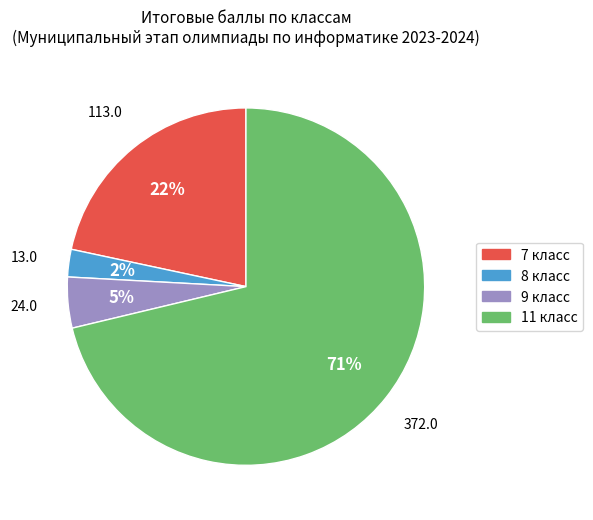

Does 11 класс account for over 50% of the chart?

Yes